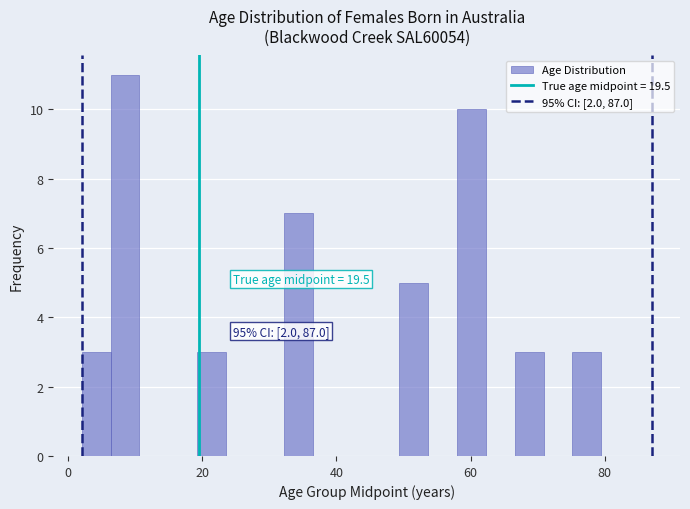

Read against the x-axis, roughly where is the centre of the tallest bar?

8